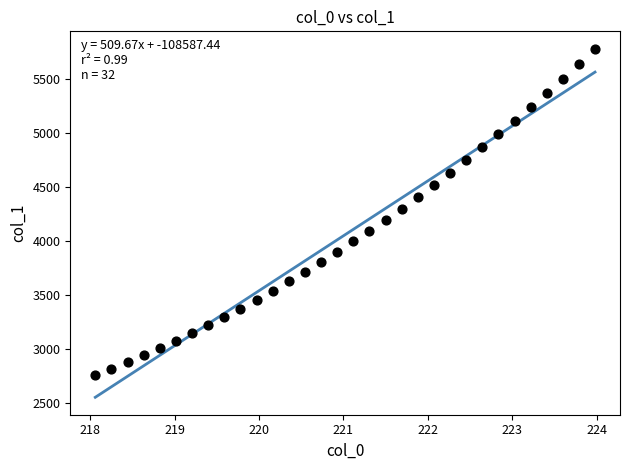

What is the range of X values (max minus min)?

5.9